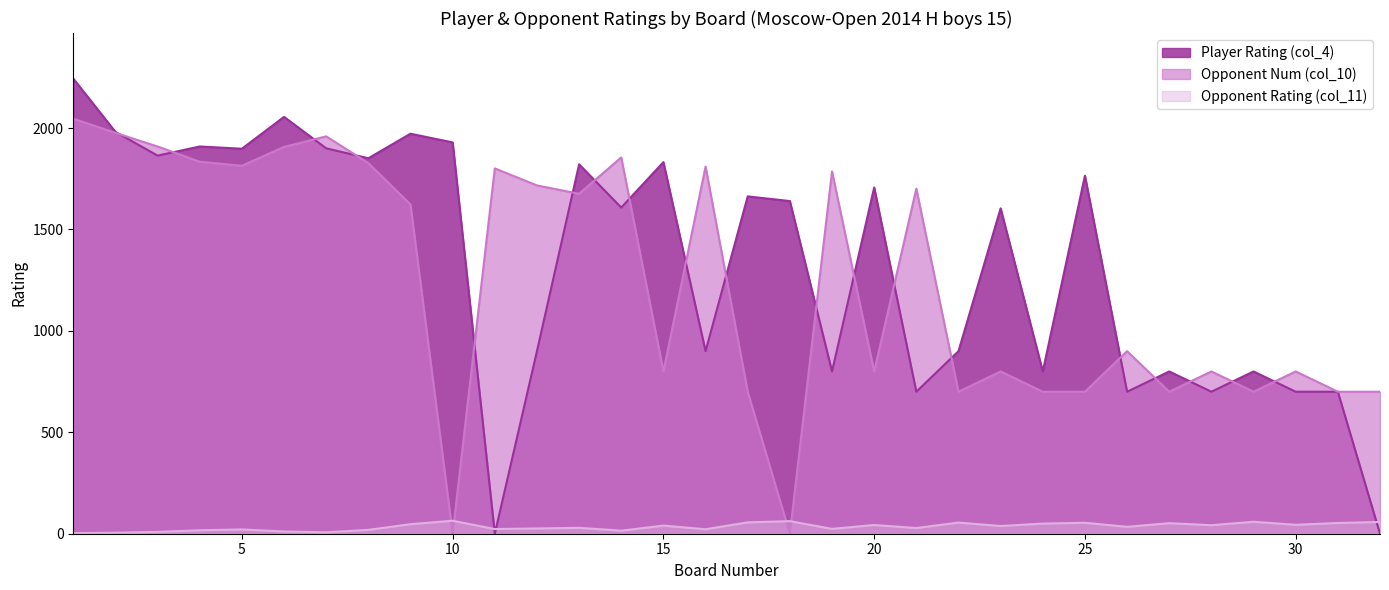

What is the spread (max minus min) of values at 1?

2241